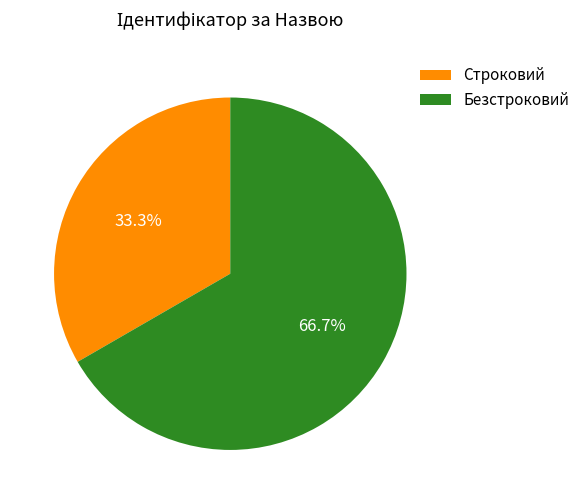

Is it true that Безстроковий is 73% of the pie?

False